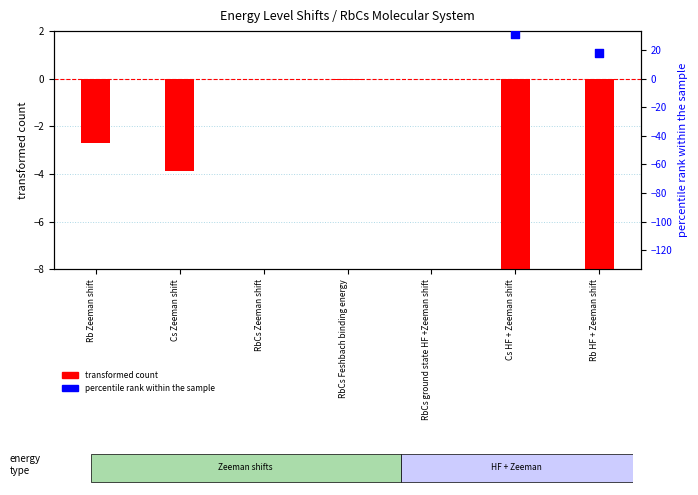

Which series has the largest Y range (max minus min)?

percentile rank within the sample